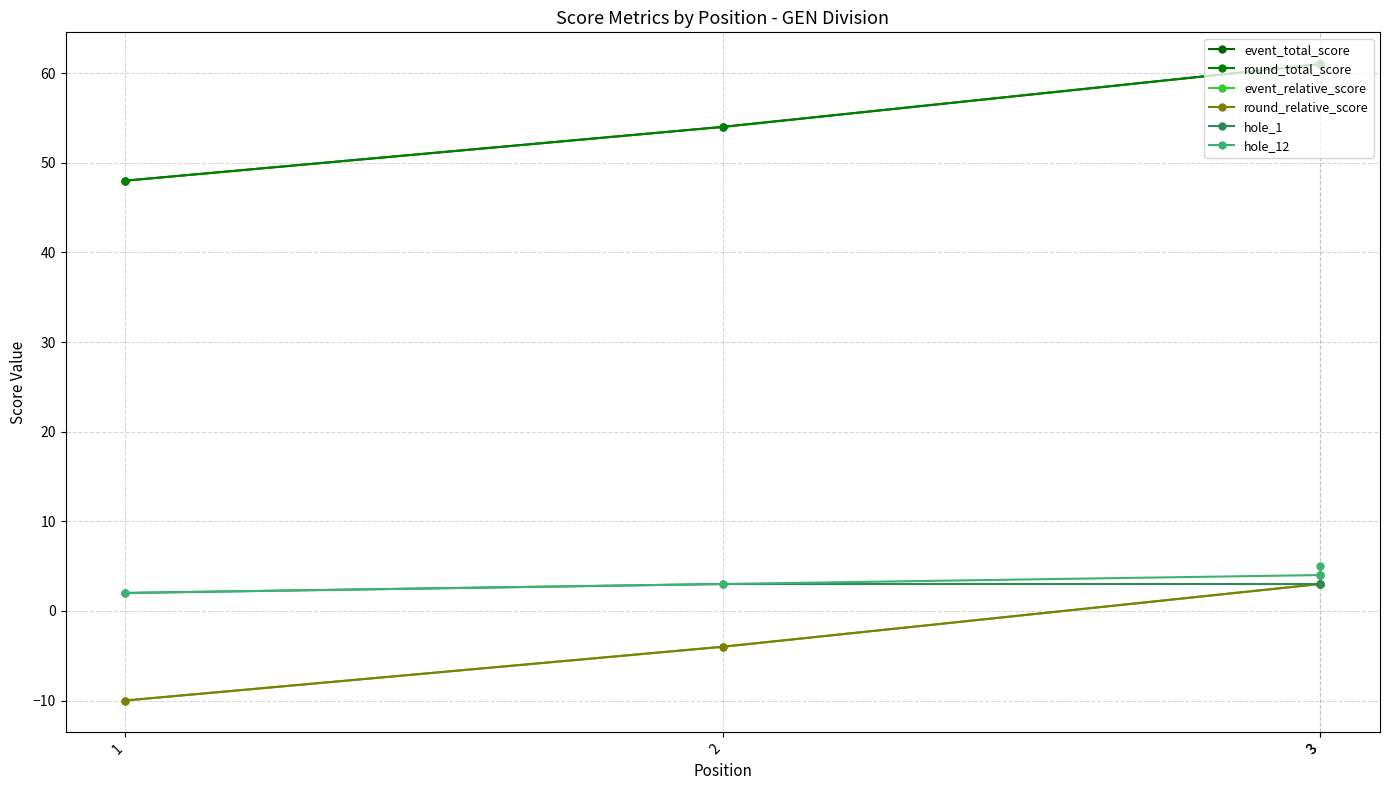

Which category has the lowest value in the round_total_score series?

1